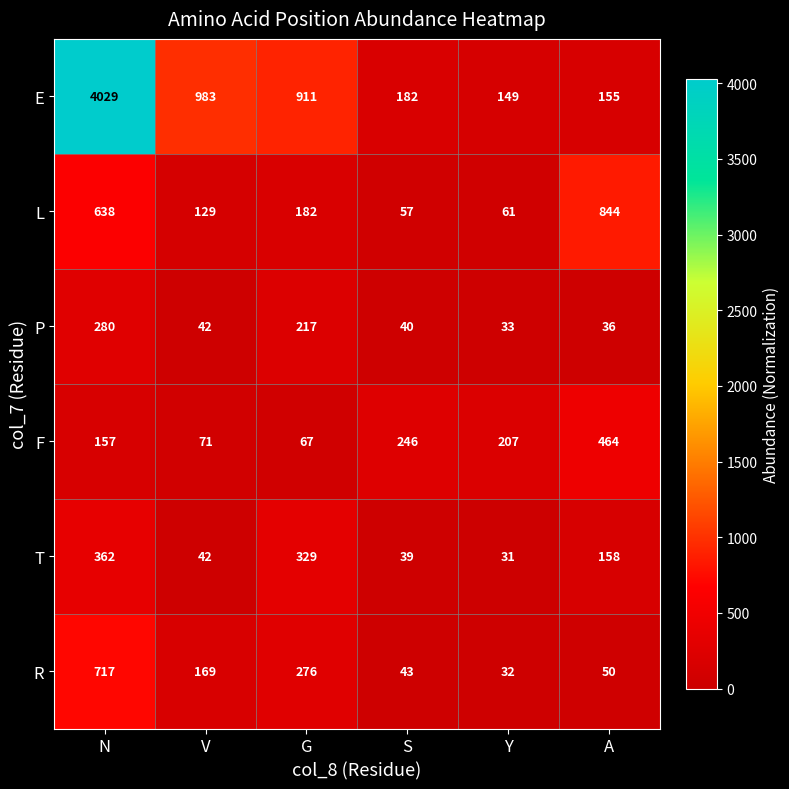

What is the total value across all series at Y?

513